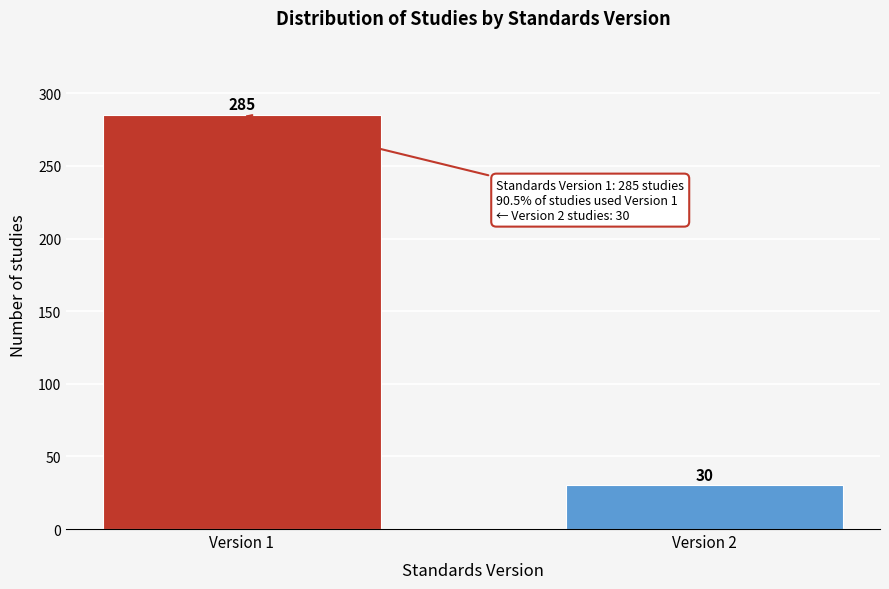

Reading left to right, list all the values displayed in this chart.

Version 1=285	Version 2=30